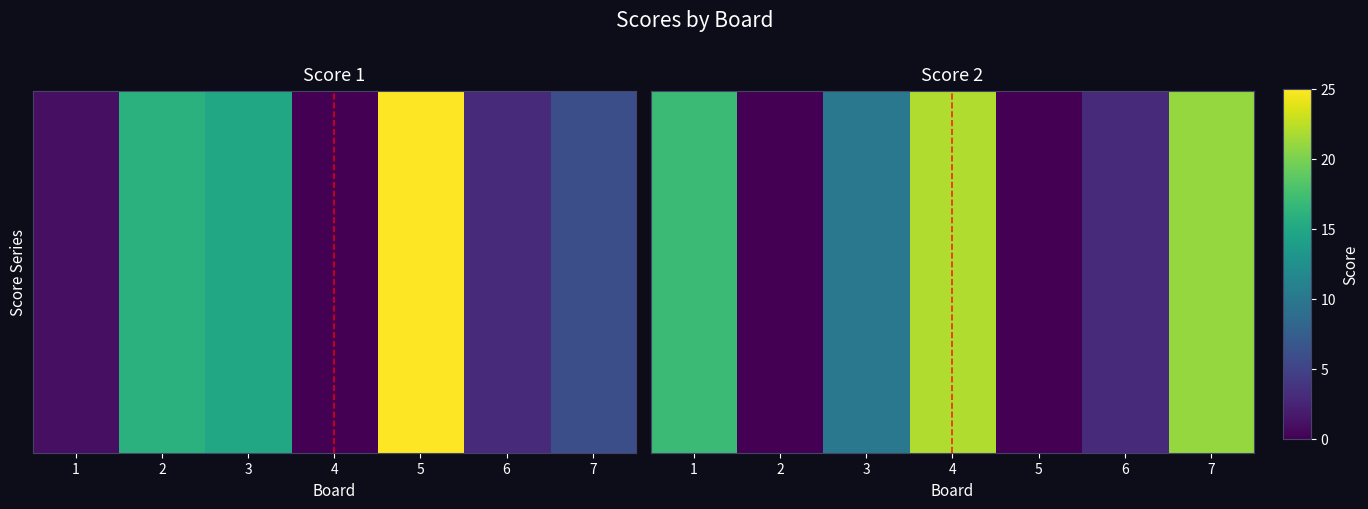

What is the difference between the maximum and second lowest values?

22